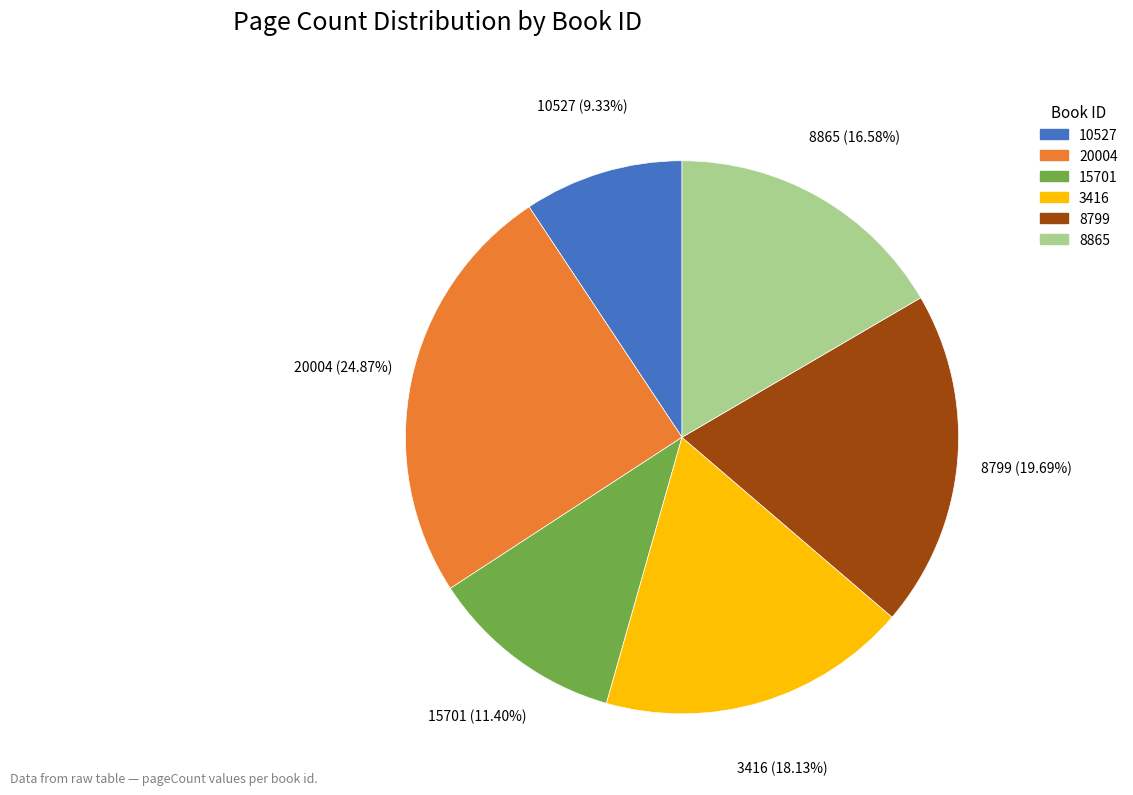

What percentage is NOT represented by 10527?

90.7%